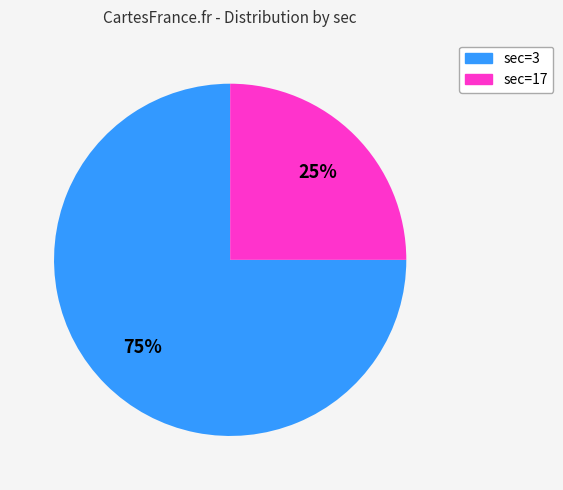

Approximately how many times larger is the value at sec=3 compared to sec=17?

3.0